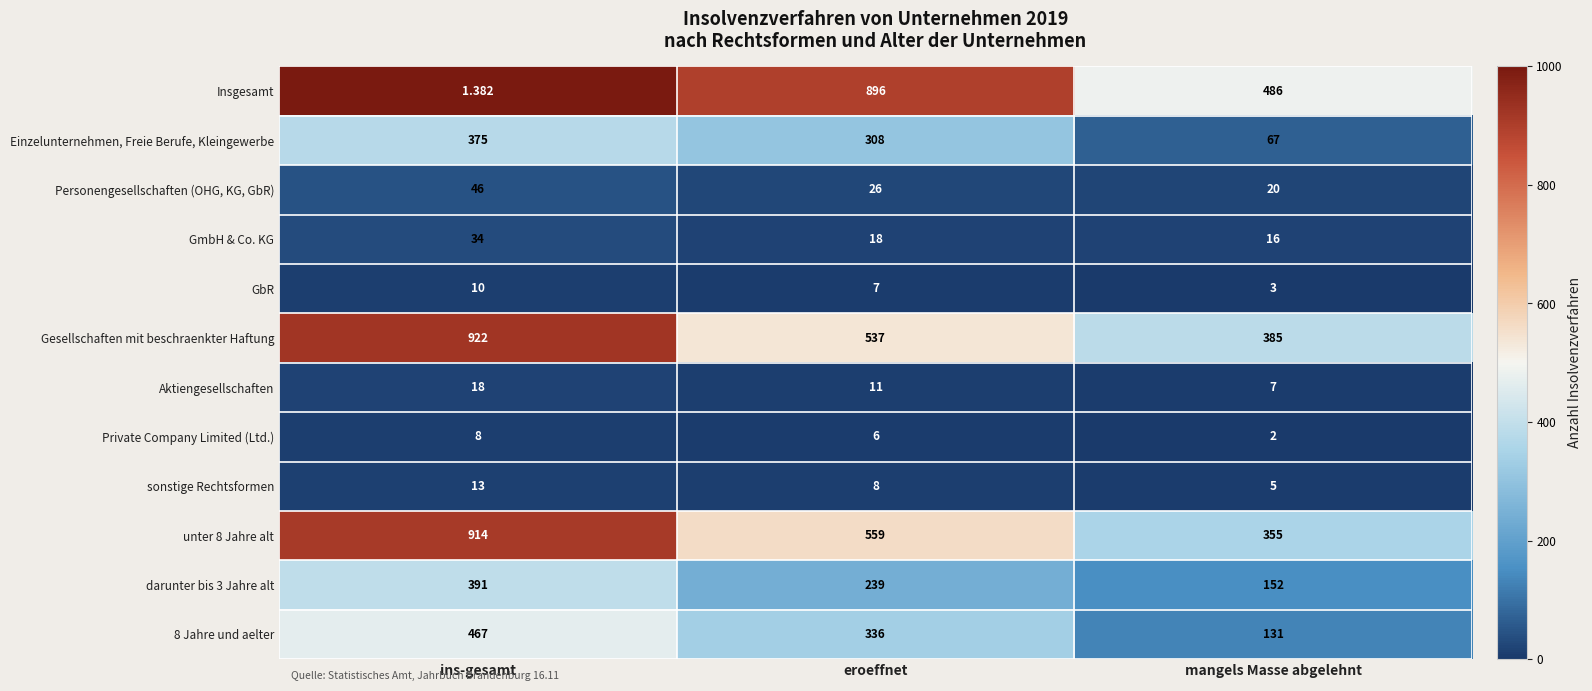

What is the total value across all series at ins-gesamt?

3199.4